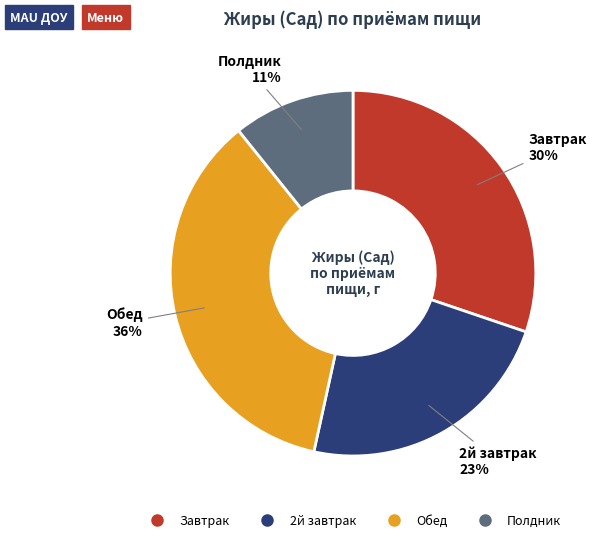

To the nearest percent, what is the difference between the Завтрак and Полдник slice percentages?

19%